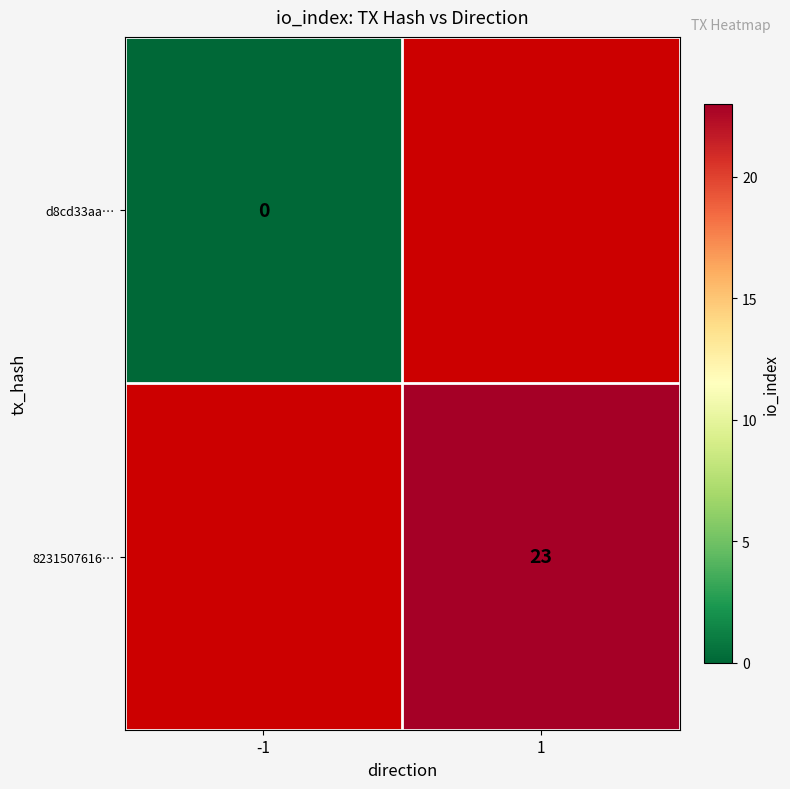

True or false: 8231507616… has a value of 23 at 1.

True